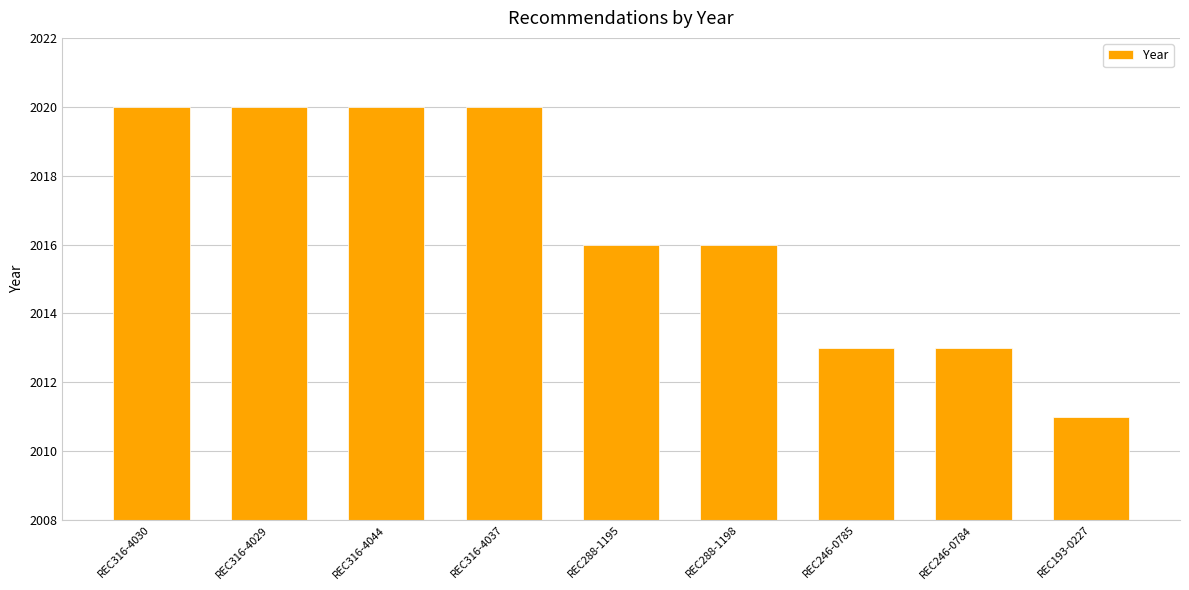

The chart shows a value of 3138 at REC288-1198. True or false?

False